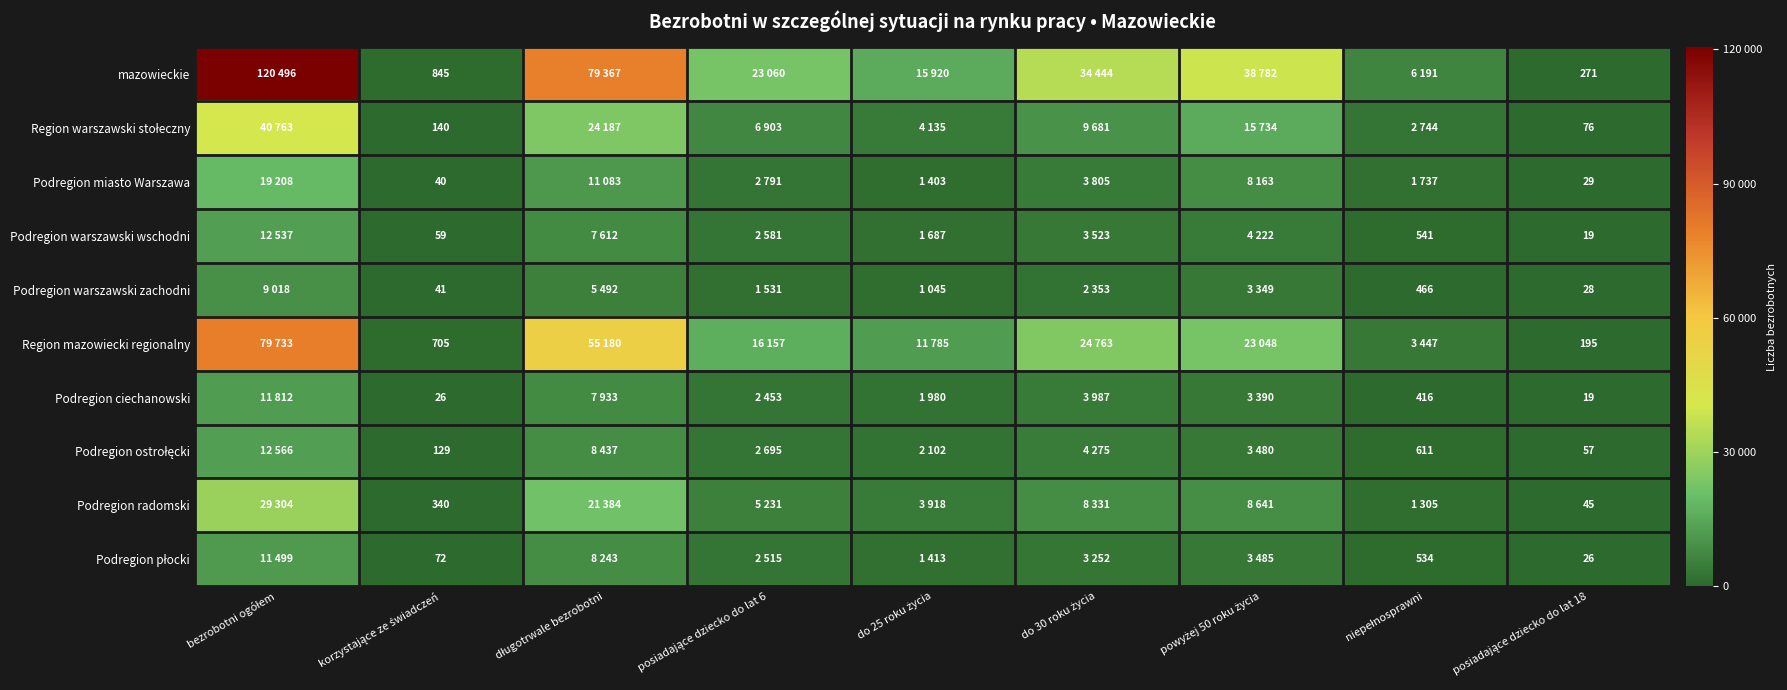

Rank the series by their maximum value, from lowest to highest.

Podregion warszawski zachodni, Podregion płocki, Podregion ciechanowski, Podregion warszawski wschodni, Podregion ostrołęcki, Podregion miasto Warszawa, Podregion radomski, Region warszawski stołeczny, Region mazowiecki regionalny, mazowieckie